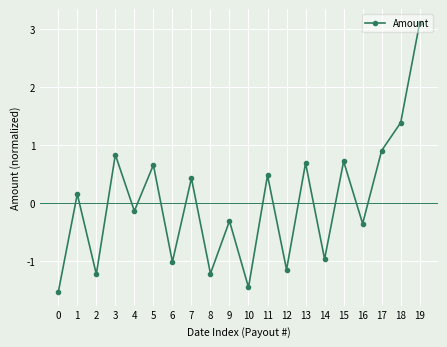

At which category does the chart reach its peak across all series?

19